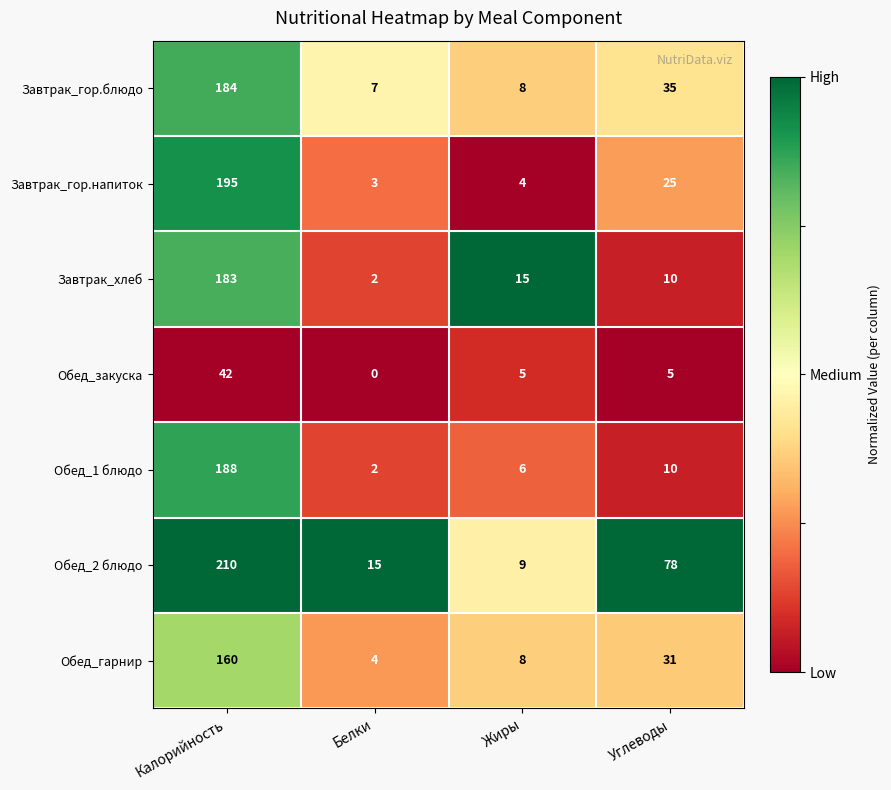

Where is Обед_гарнир nearest to the value 82?

Углеводы